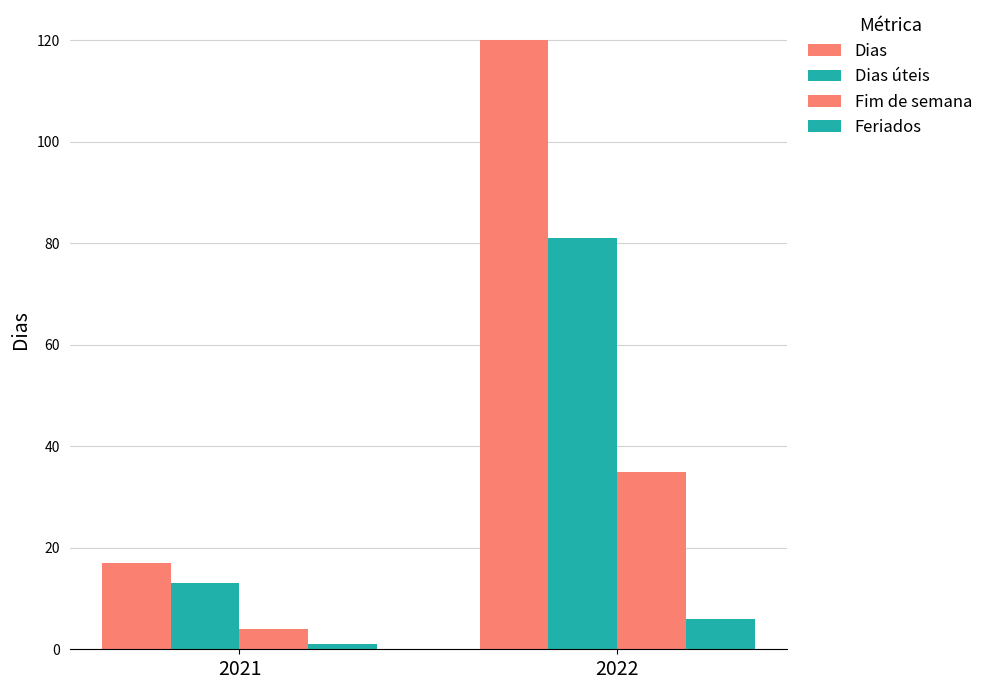

What is the average value of the Dias úteis series?

47